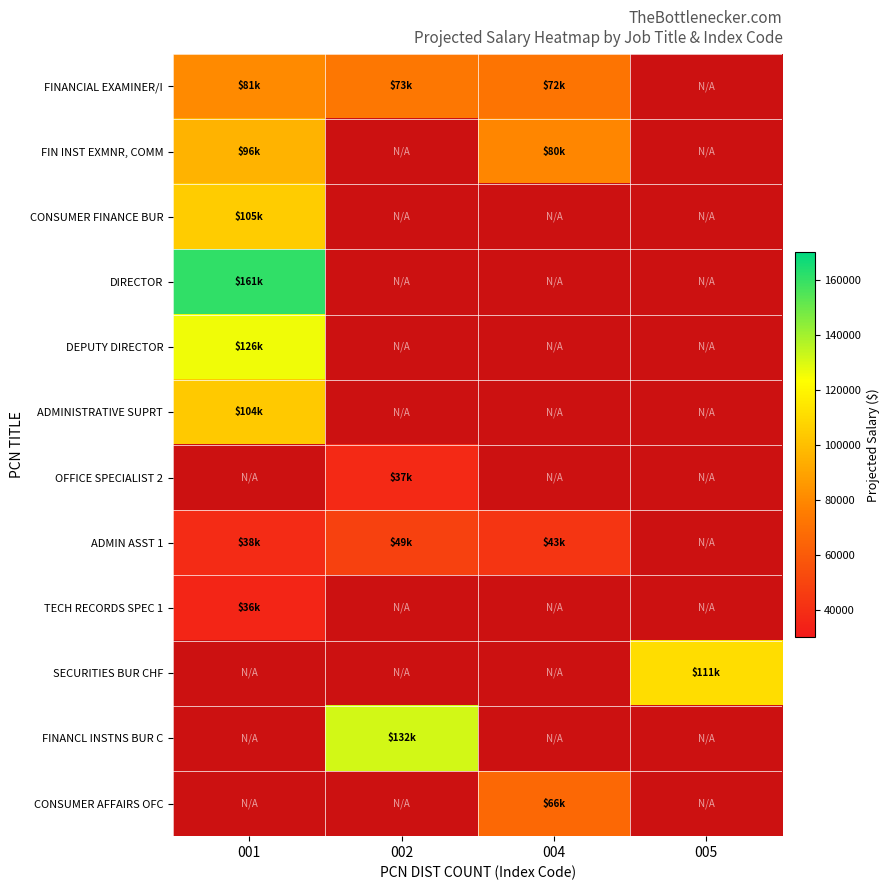

Between 005 and 004, which is larger?

004